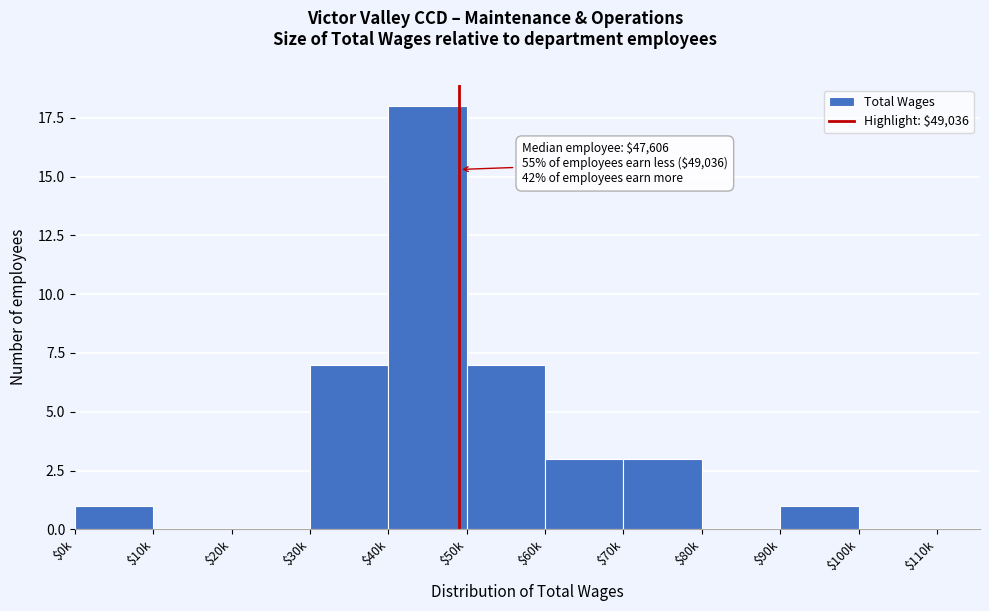

What is the sum of all values?

40